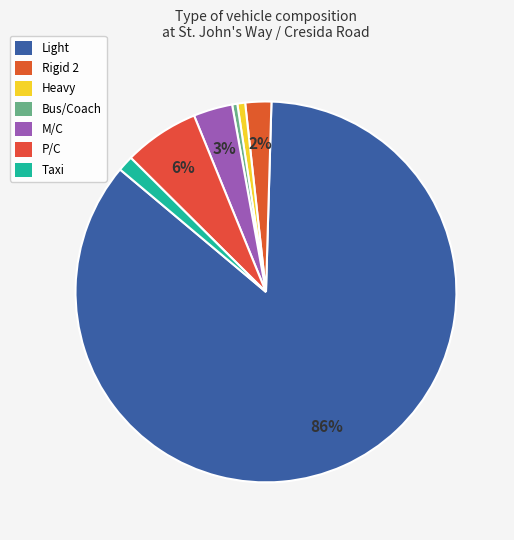

How many slices are in this pie chart?

7